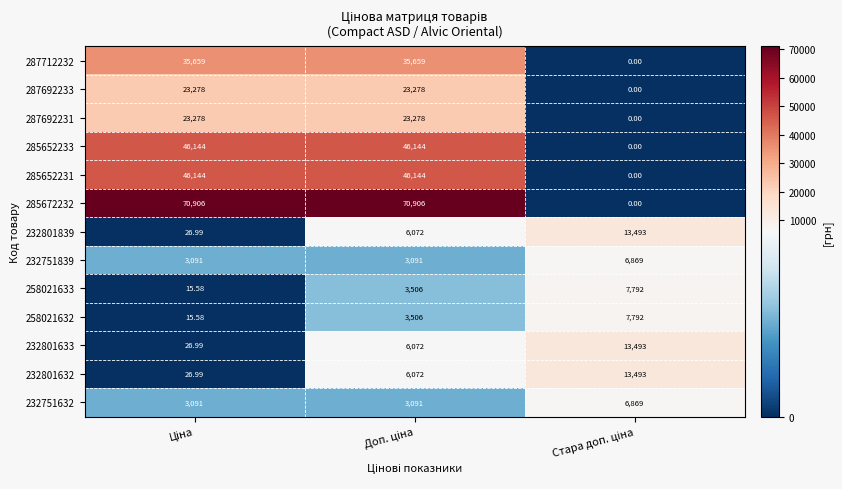

How many values in the 232801632 series are below 6072?

1